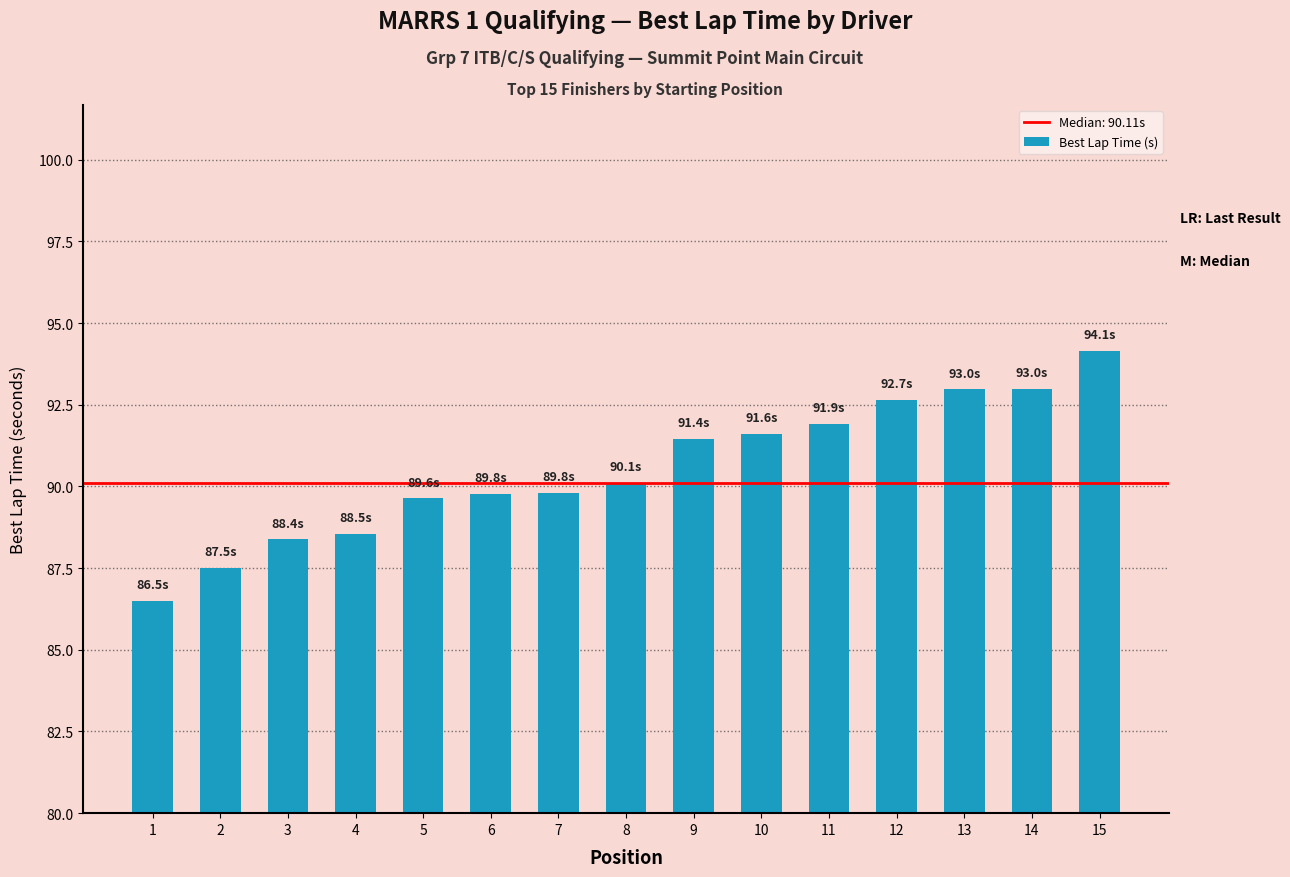

Which label corresponds to the largest value in the chart?

15